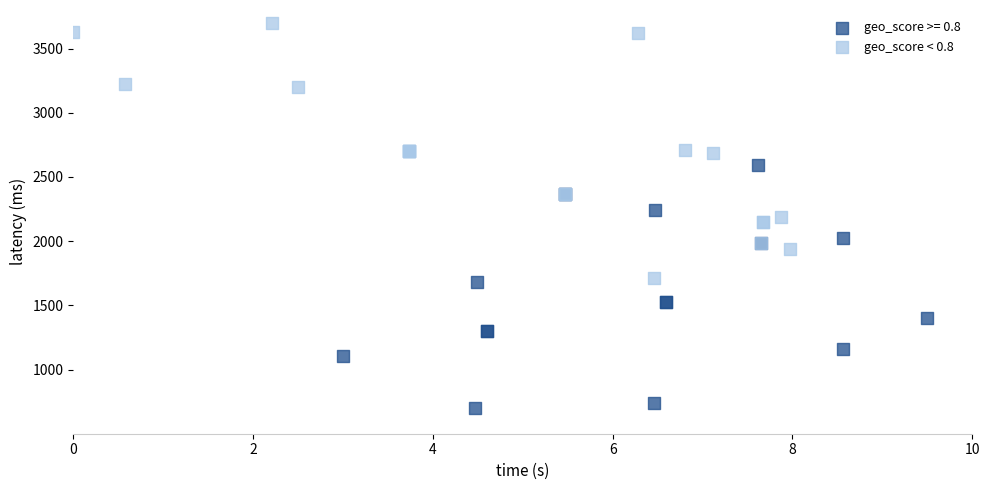

Which series contains the highest Y value?

geo_score < 0.8